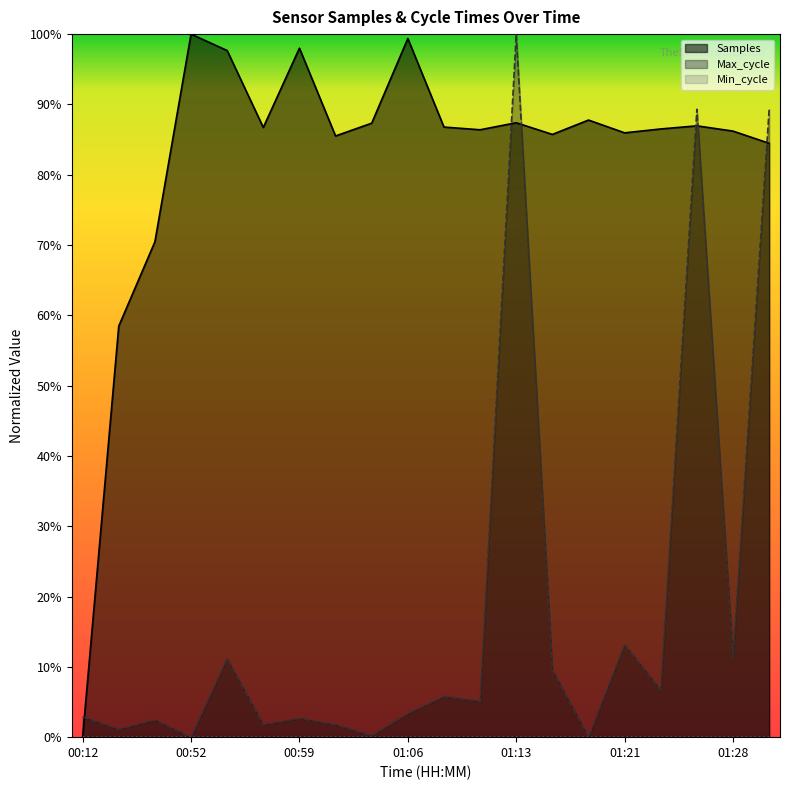

Which series has the largest total across all categories?

Samples